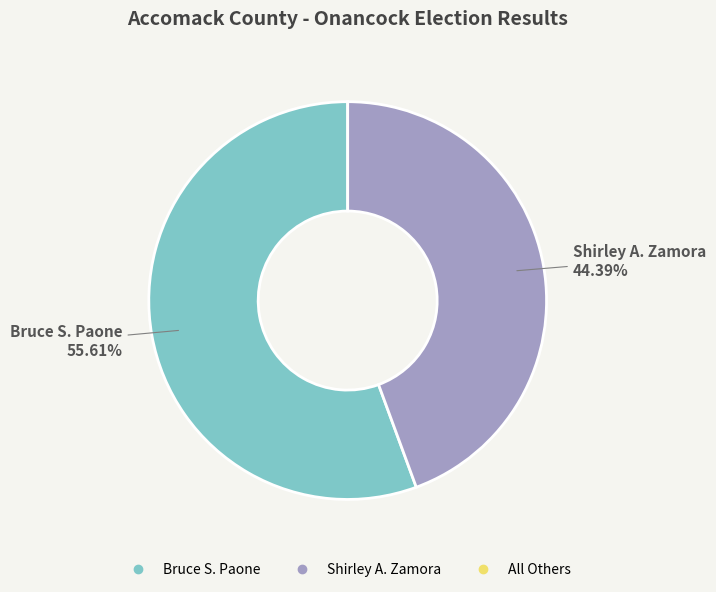

Is there any slice that represents more than half of the pie?

Yes